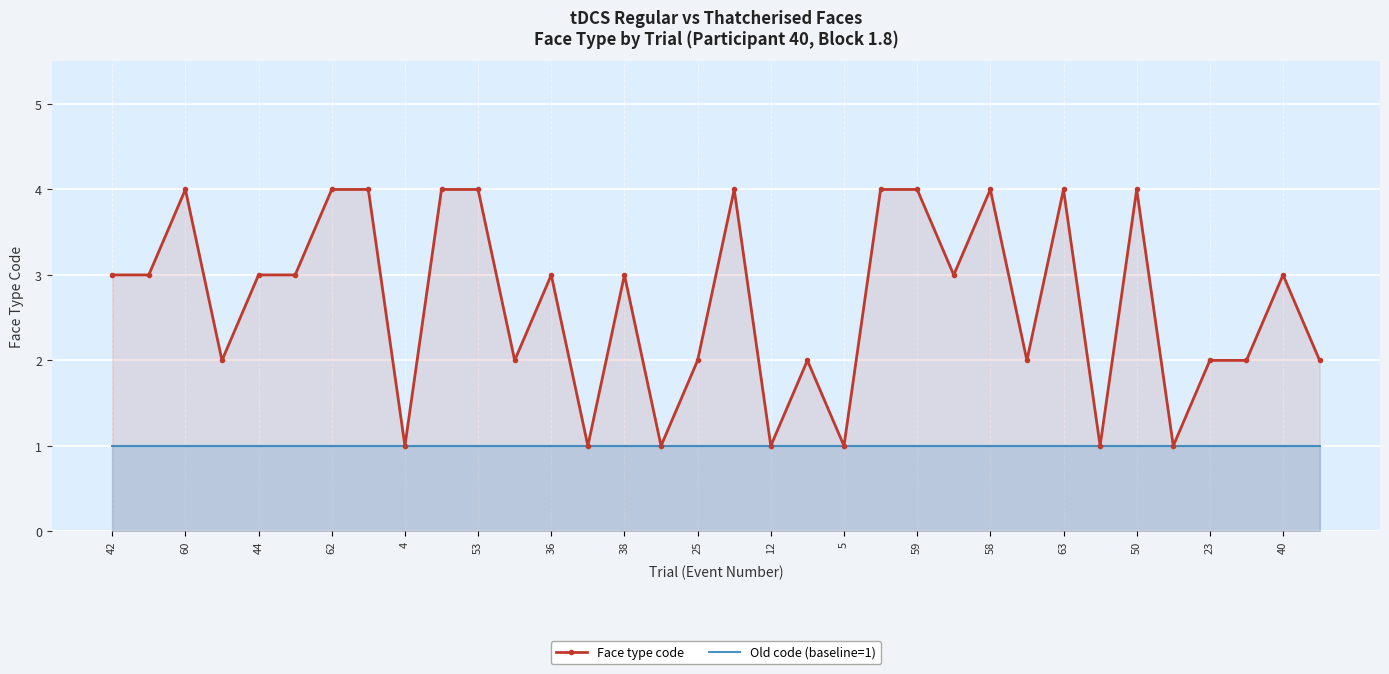

What value does the Old code (baseline=1) series have at 59?

1